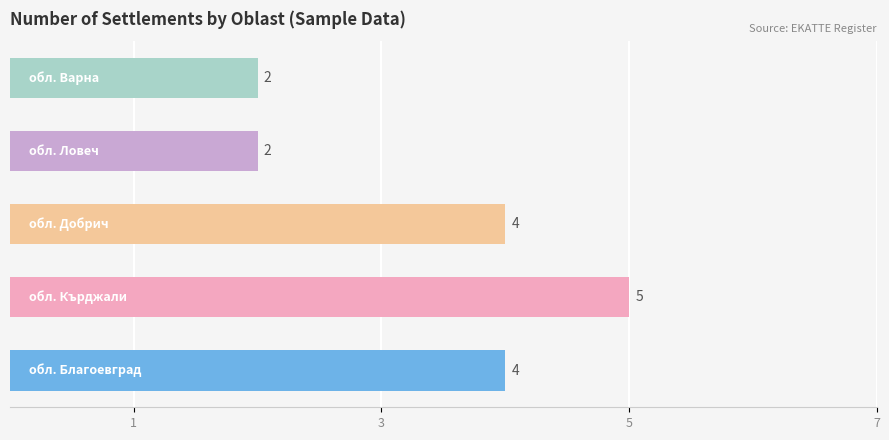

What is the sum of all values?

17